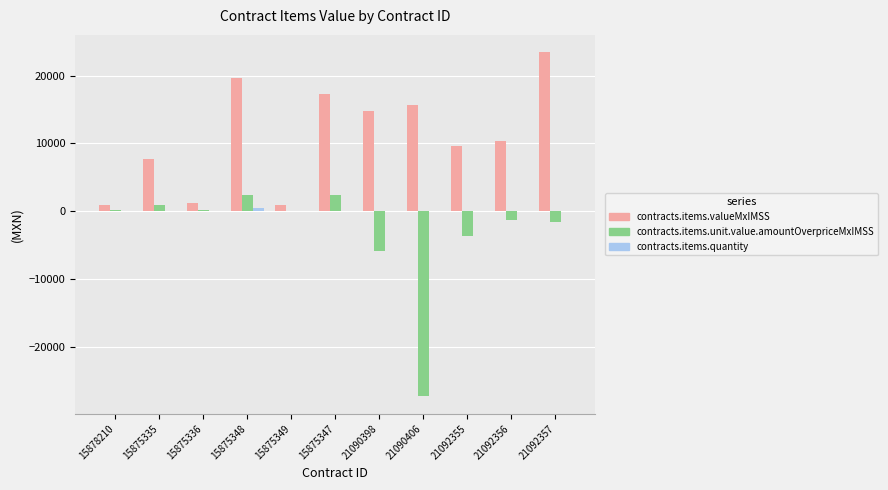

Are the bars grouped side by side (vs. stacked)?

Yes